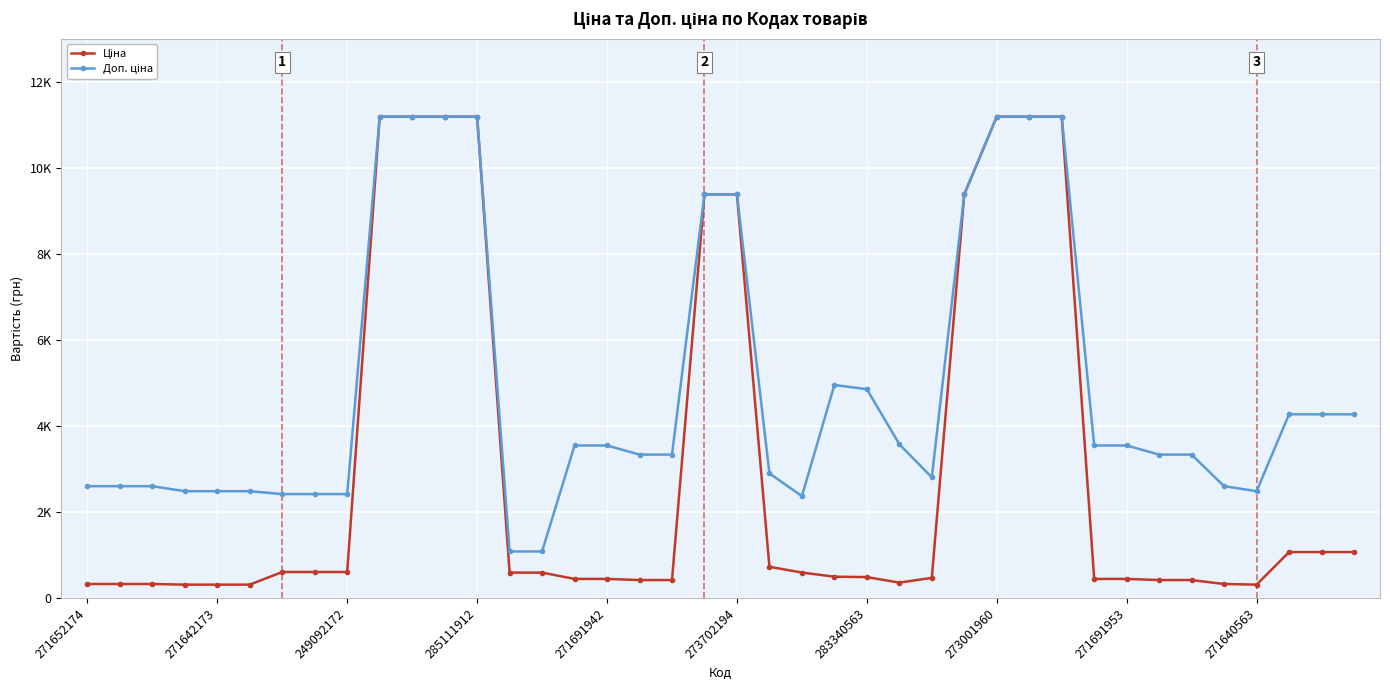

What is the average value of the Доп. ціна series?

4949.1